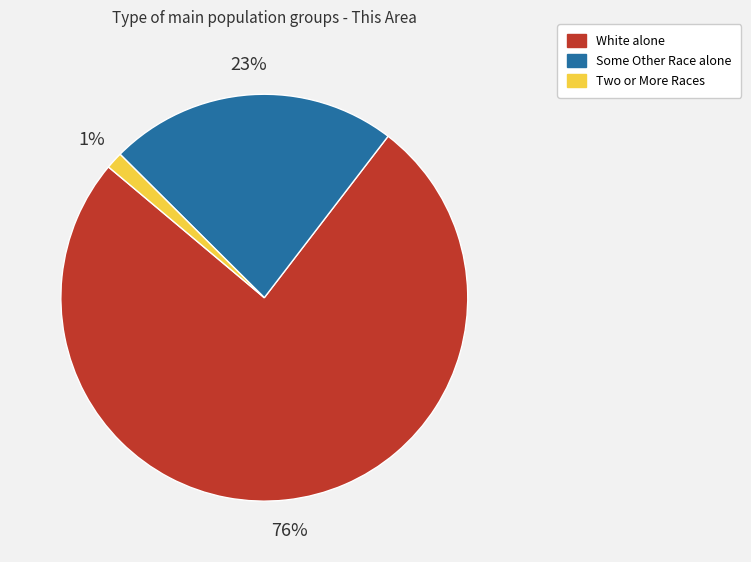

Combined, do White alone and Two or More Races account for over 50%?

Yes